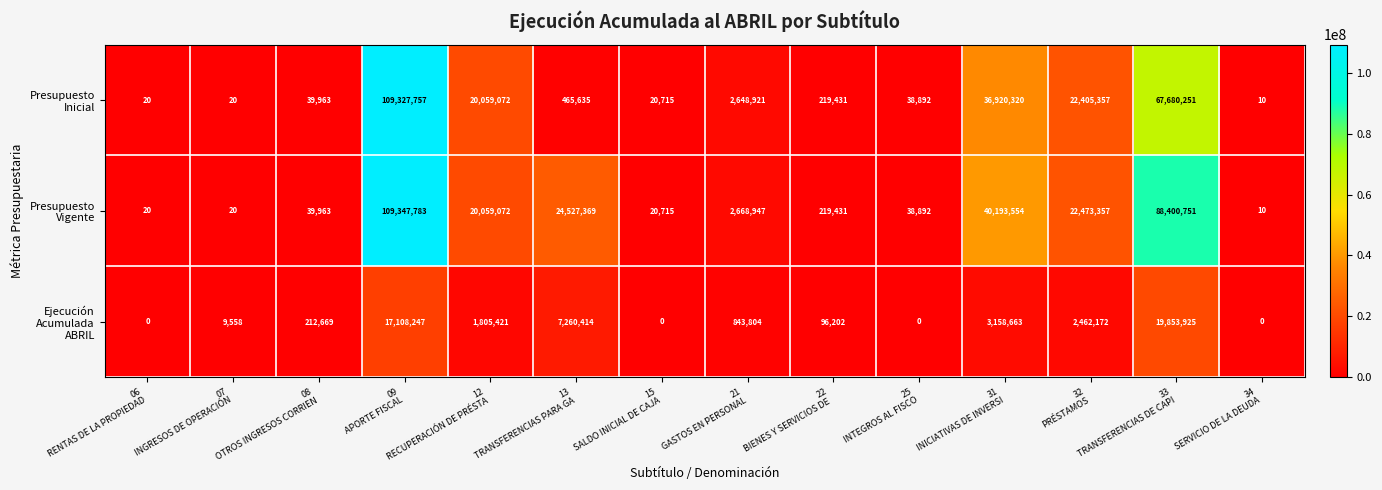

How many data points does each series have?

14